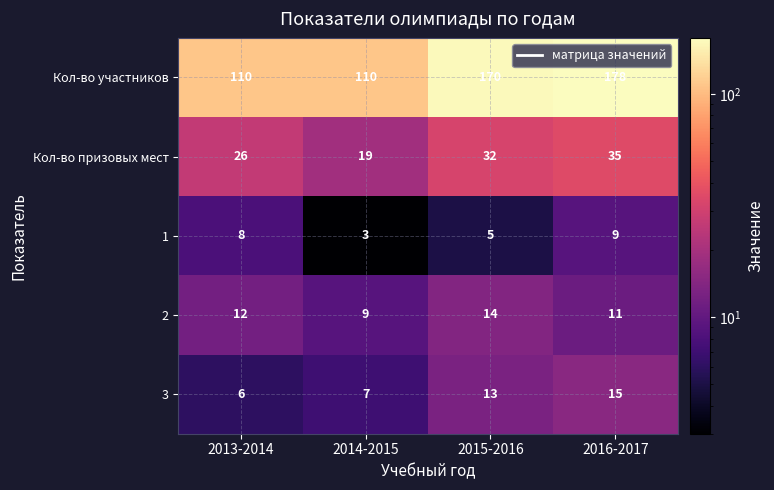

The value of 3 at 2014-2015 is 7. True or false?

True